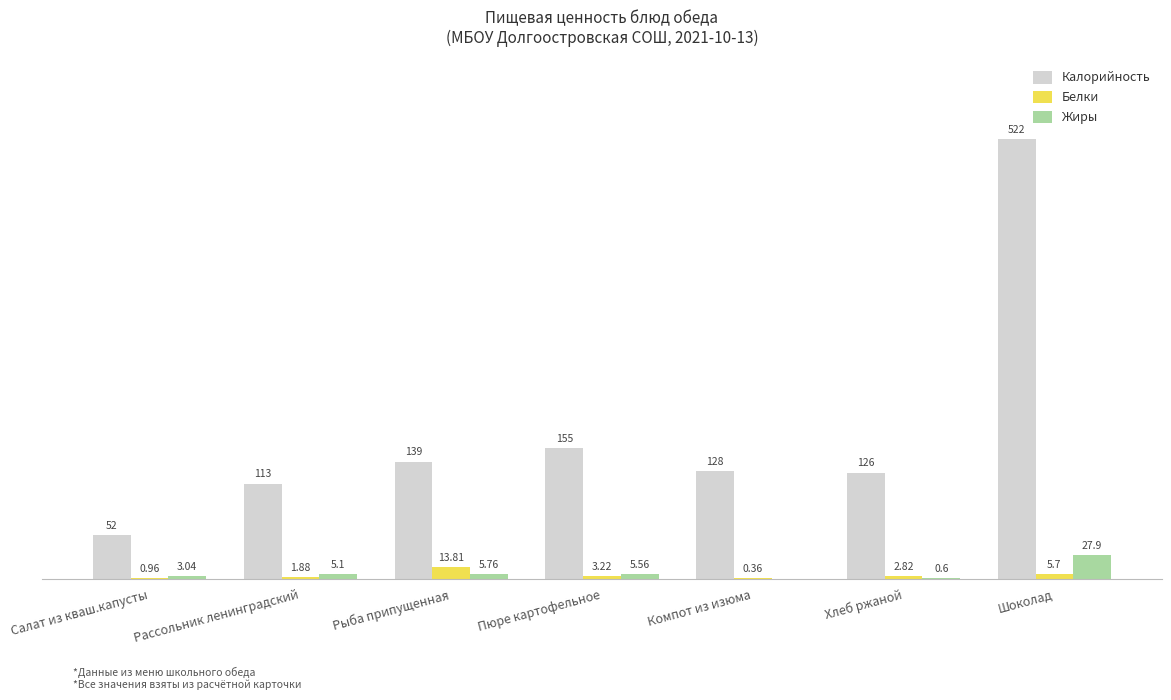

At which label does Калорийность reach its peak?

Шоколад